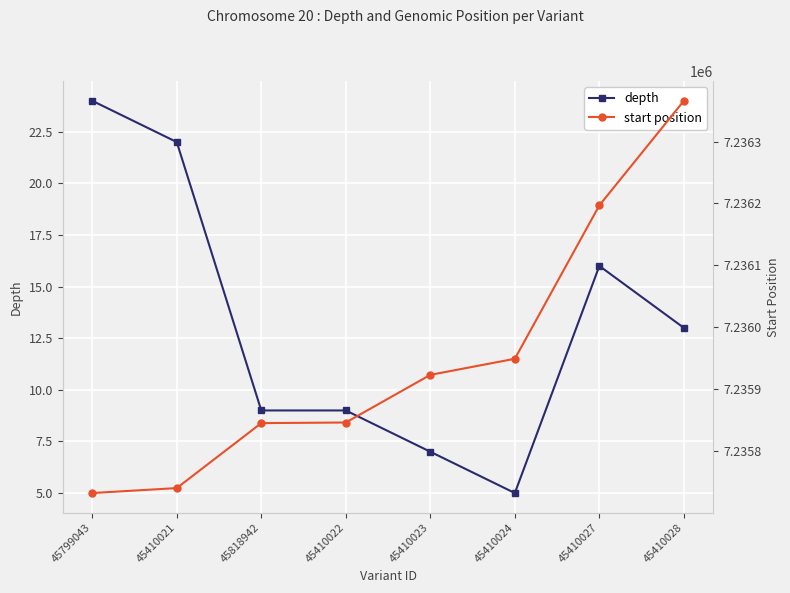

How many values in the start position series are below 7235923?

4